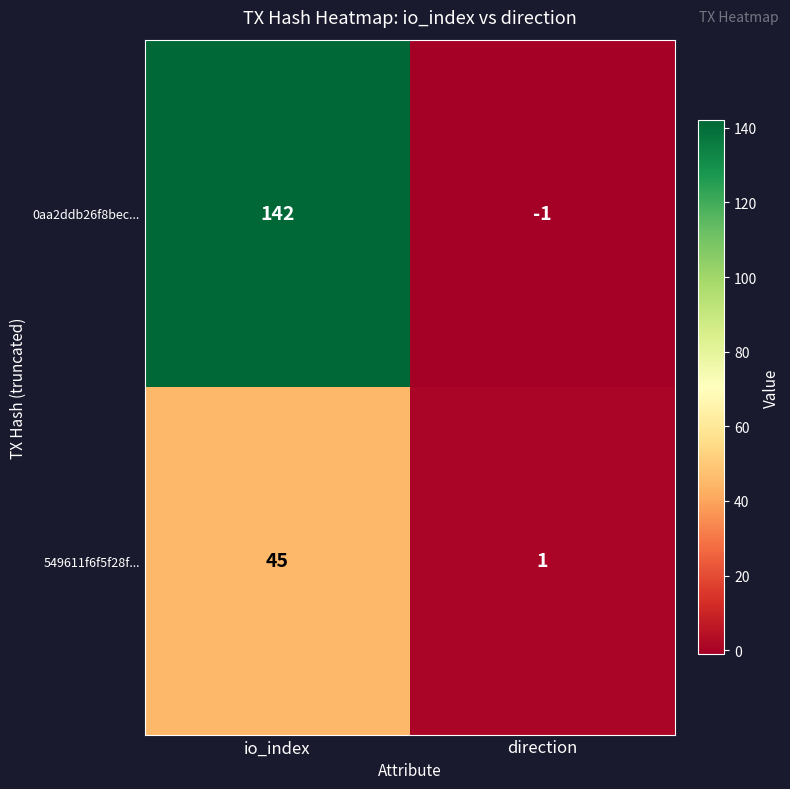

The 0aa2ddb26f8bec... series shows 142 at io_index. True or false?

True